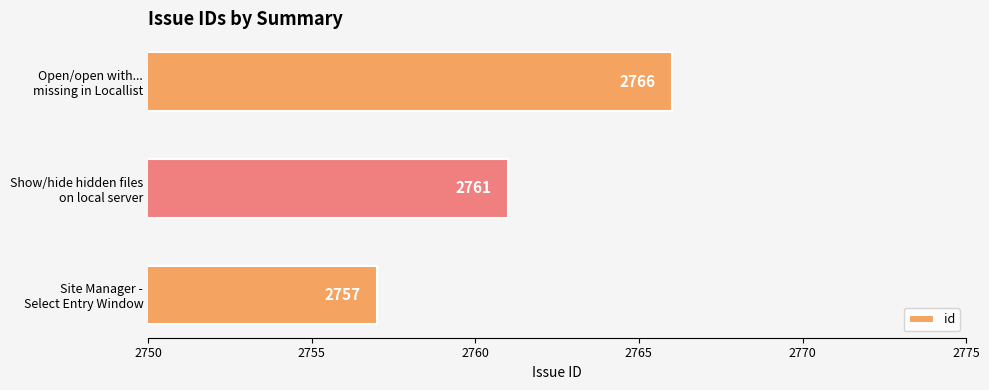

Rank the categories by value from lowest to highest.

Site Manager -
Select Entry Window, Show/hide hidden files
on local server, Open/open with...
missing in Locallist